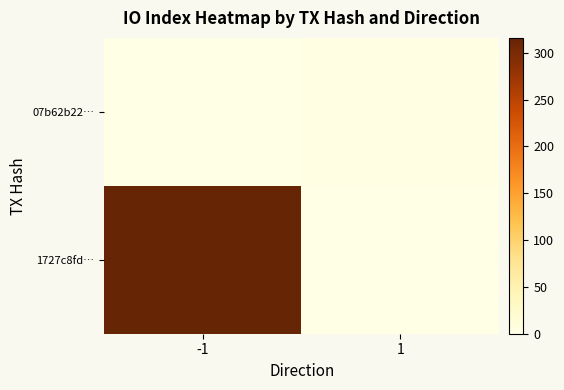

Rank the series by their maximum value, from highest to lowest.

1727c8fd…, 07b62b22…